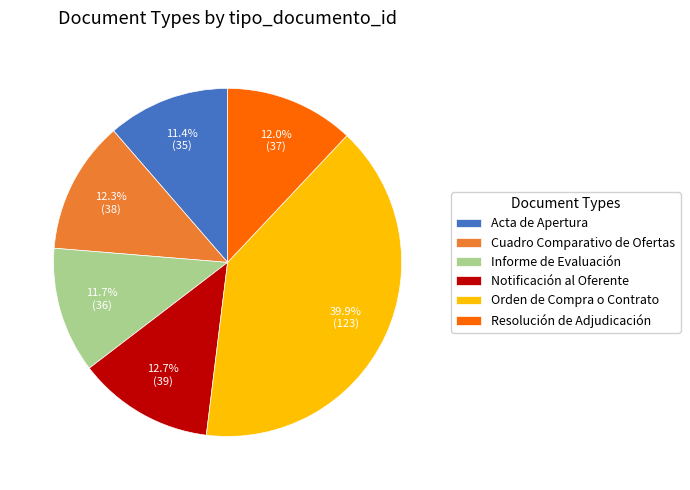

Between Notificación al Oferente and Acta de Apertura, which is larger?

Notificación al Oferente